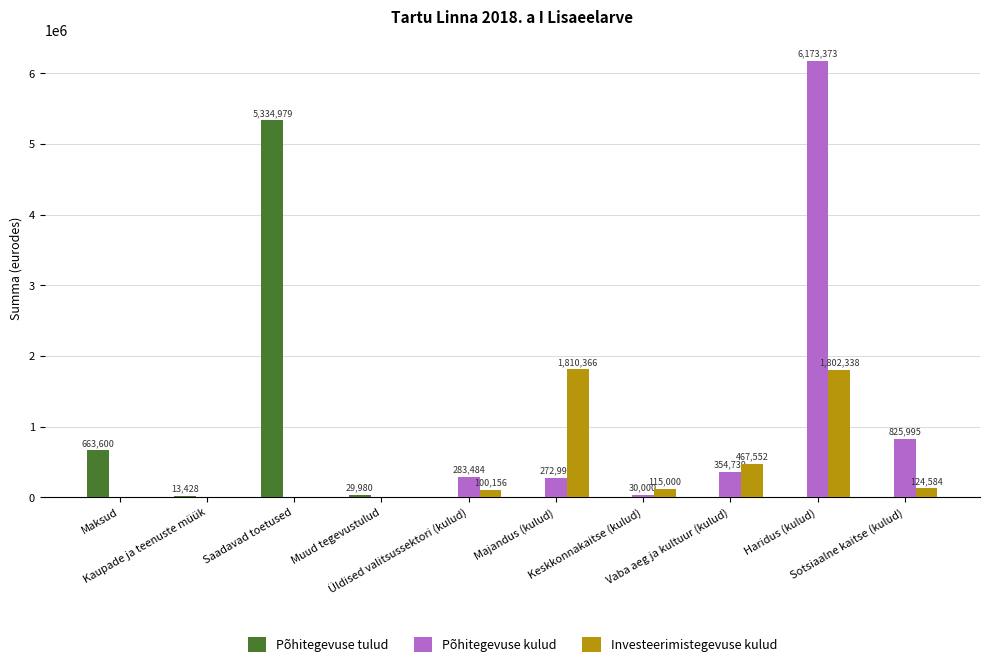

How many values in Investeerimistegevuse kulud are above zero?

6